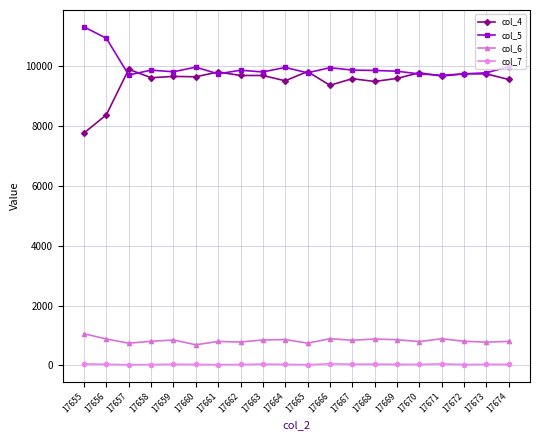

How many data points does each series have?

20